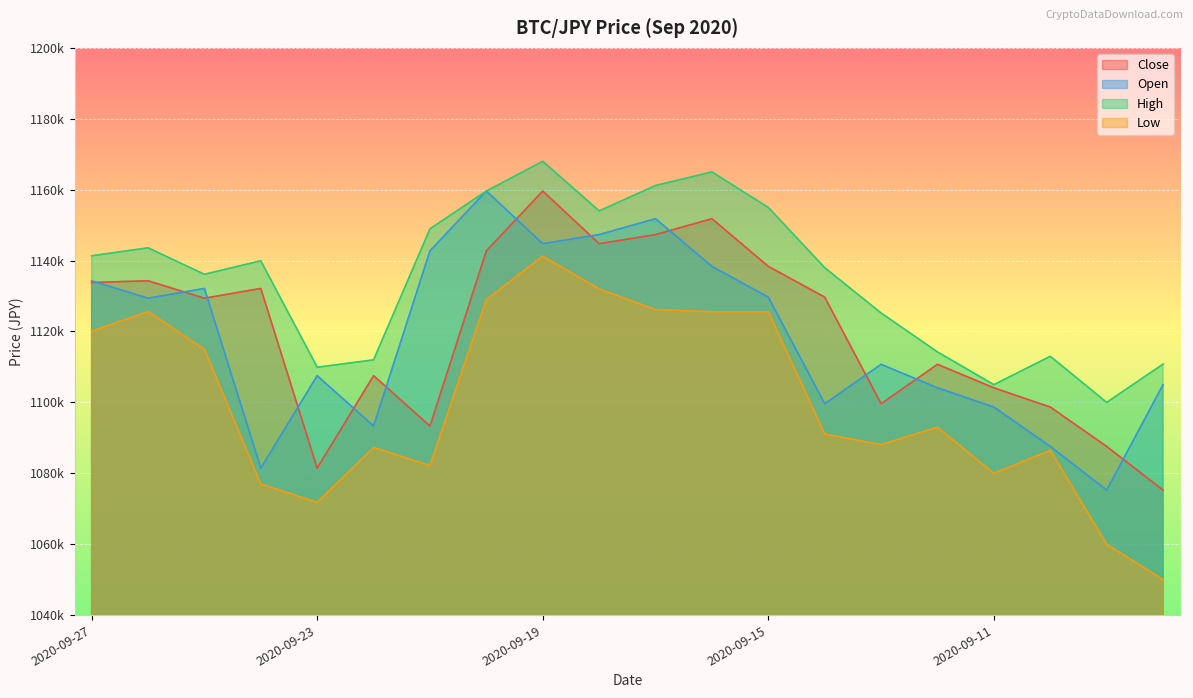

What is the difference between the second highest and second lowest values in the Close series?

70345